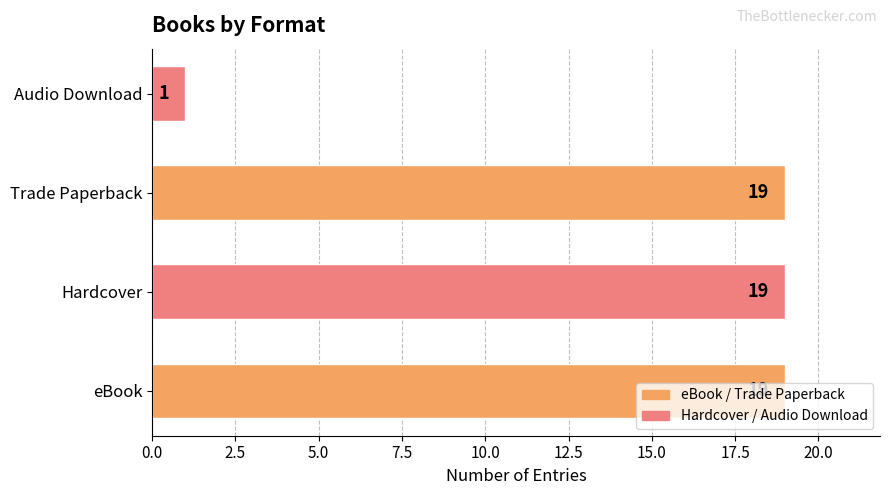

Is it true that the value at Audio Download is 1?

True